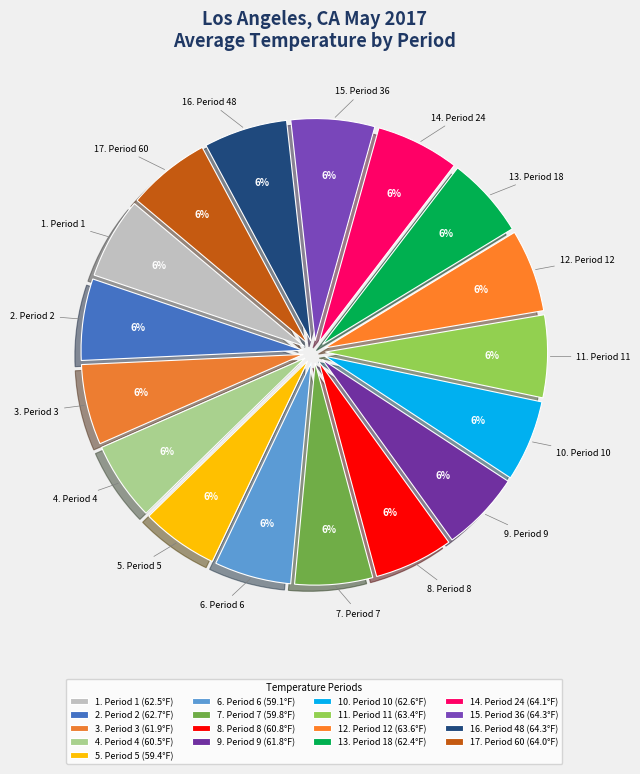

How many slices are in this pie chart?

17